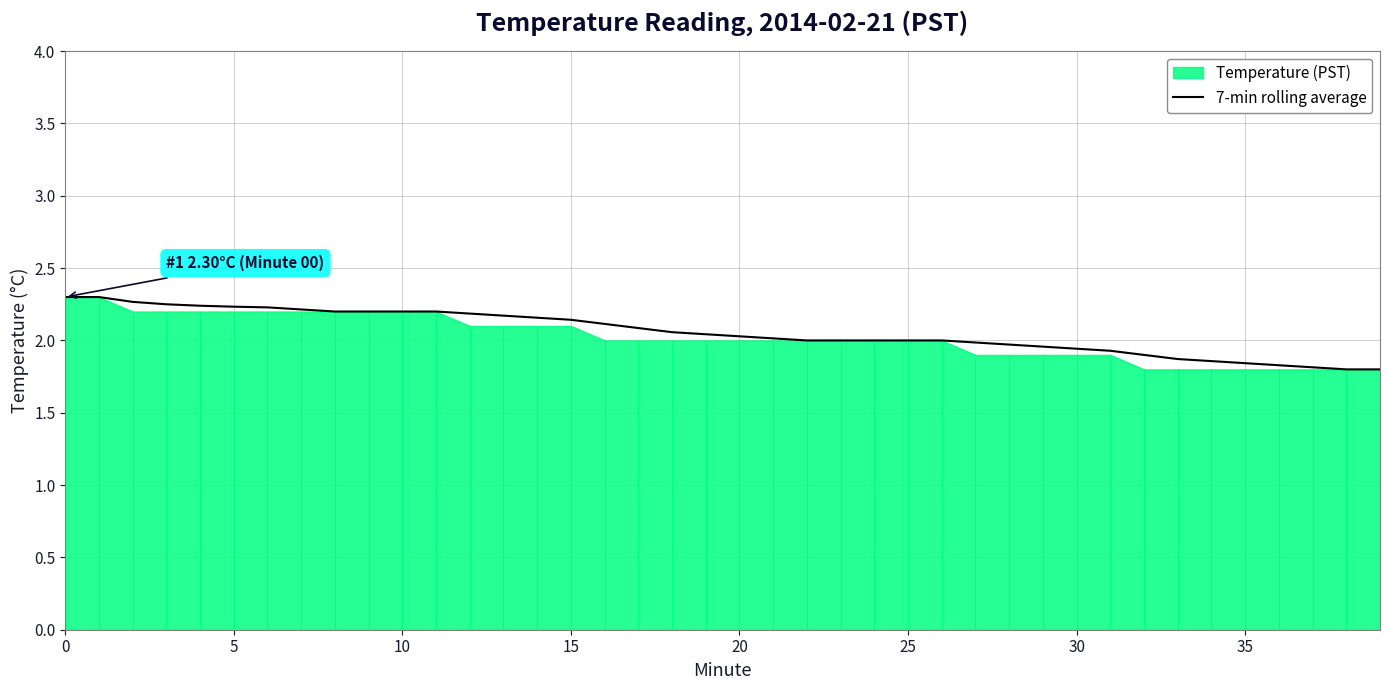

What is the maximum value for 7-min rolling average?

2.3